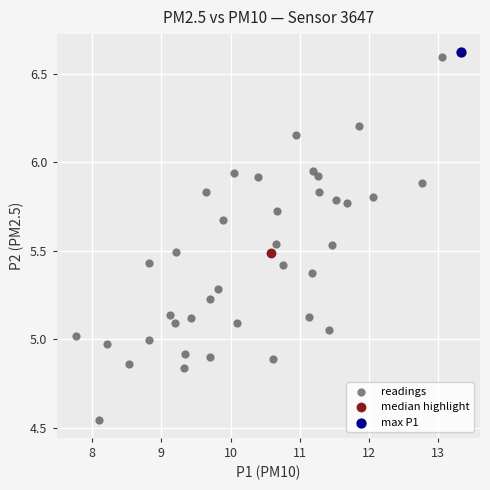

What are all the series names shown in the legend?

readings, median highlight, max P1